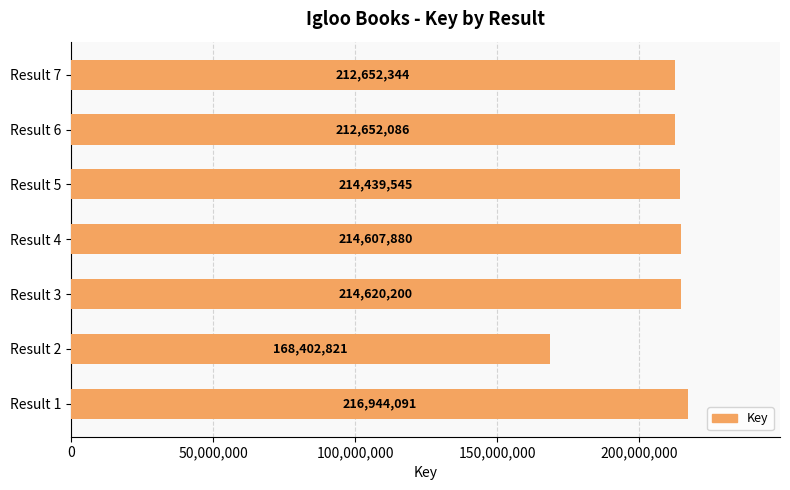

How many data points are less than 214439545?

3